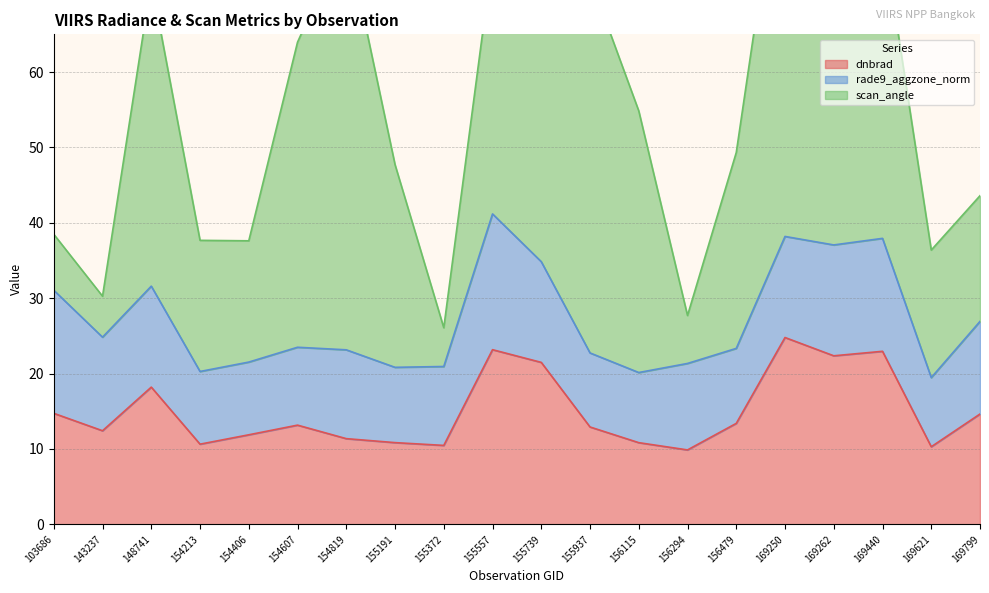

Rank the series at 156479 from highest to lowest value.

scan_angle, dnbrad, rade9_aggzone_norm